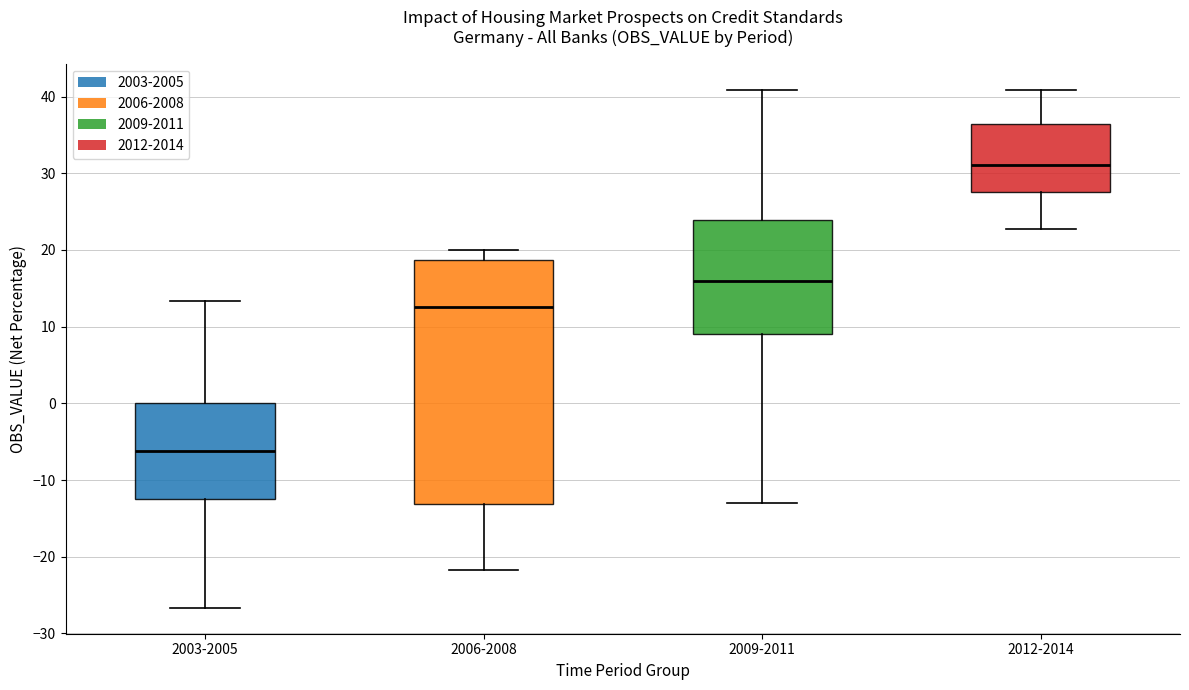

Comparing the boxes themselves (not the whiskers), which one is the tallest?

2006-2008